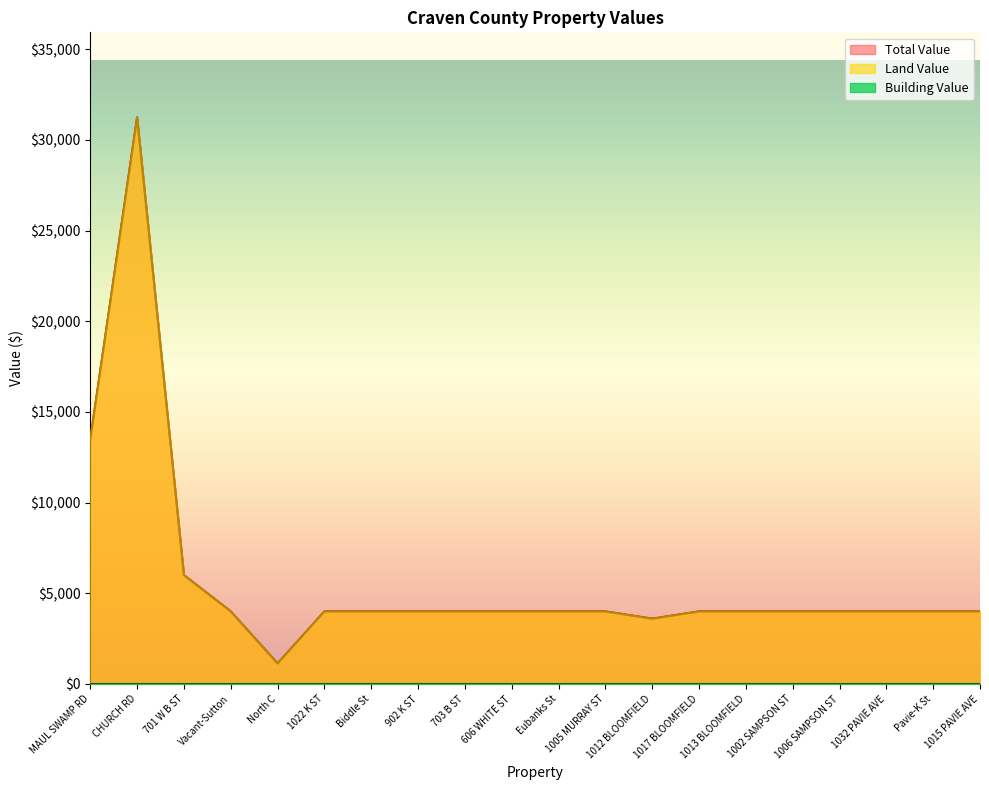

What is the sum of the Land Value values at 1002 SAMPSON ST and 606 WHITE ST?

8000